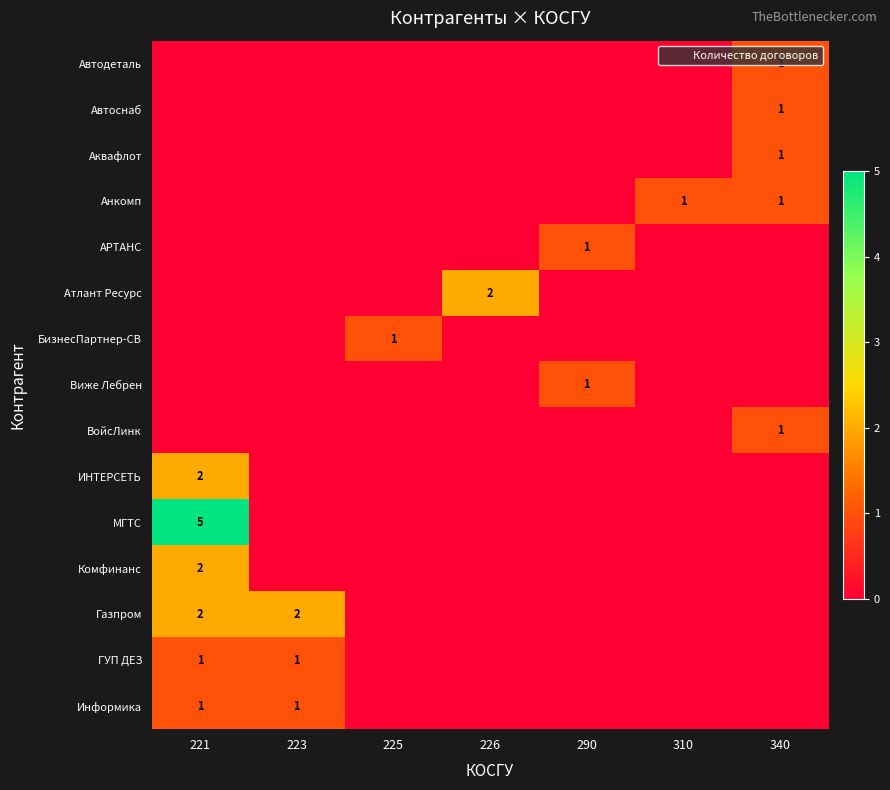

At which category does the chart reach its peak across all series?

221